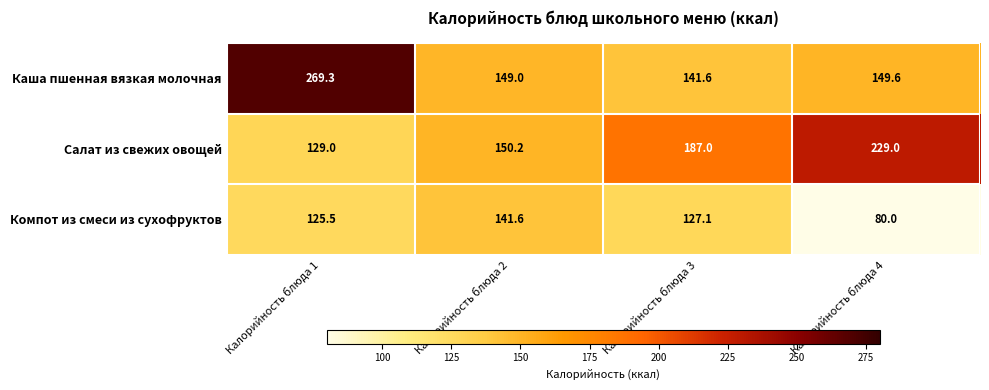

What is the difference between the highest and lowest values at Калорийность блюда 3?

59.9